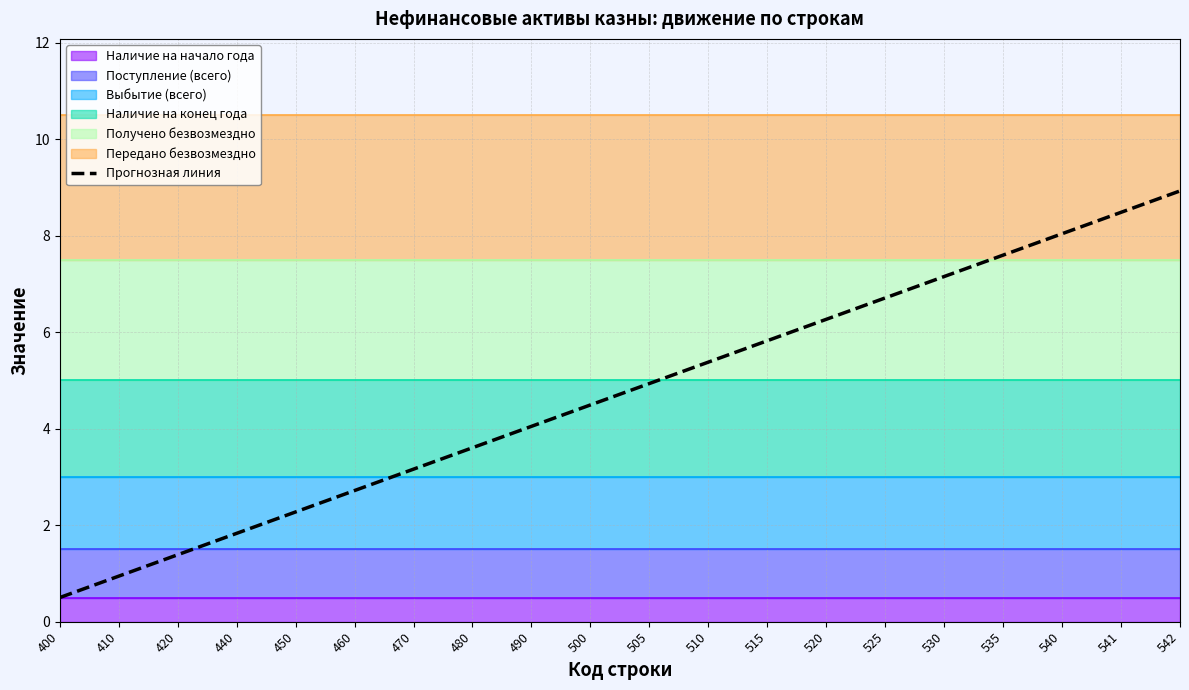

What is the difference between the maximum and minimum values?

8.4